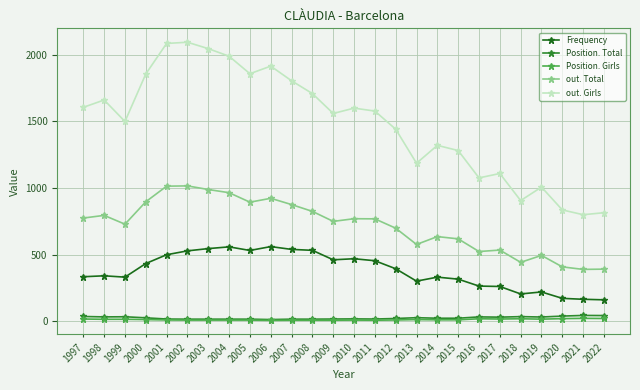

What is the sum of the out. Total values at 2009 and 2019?

1243